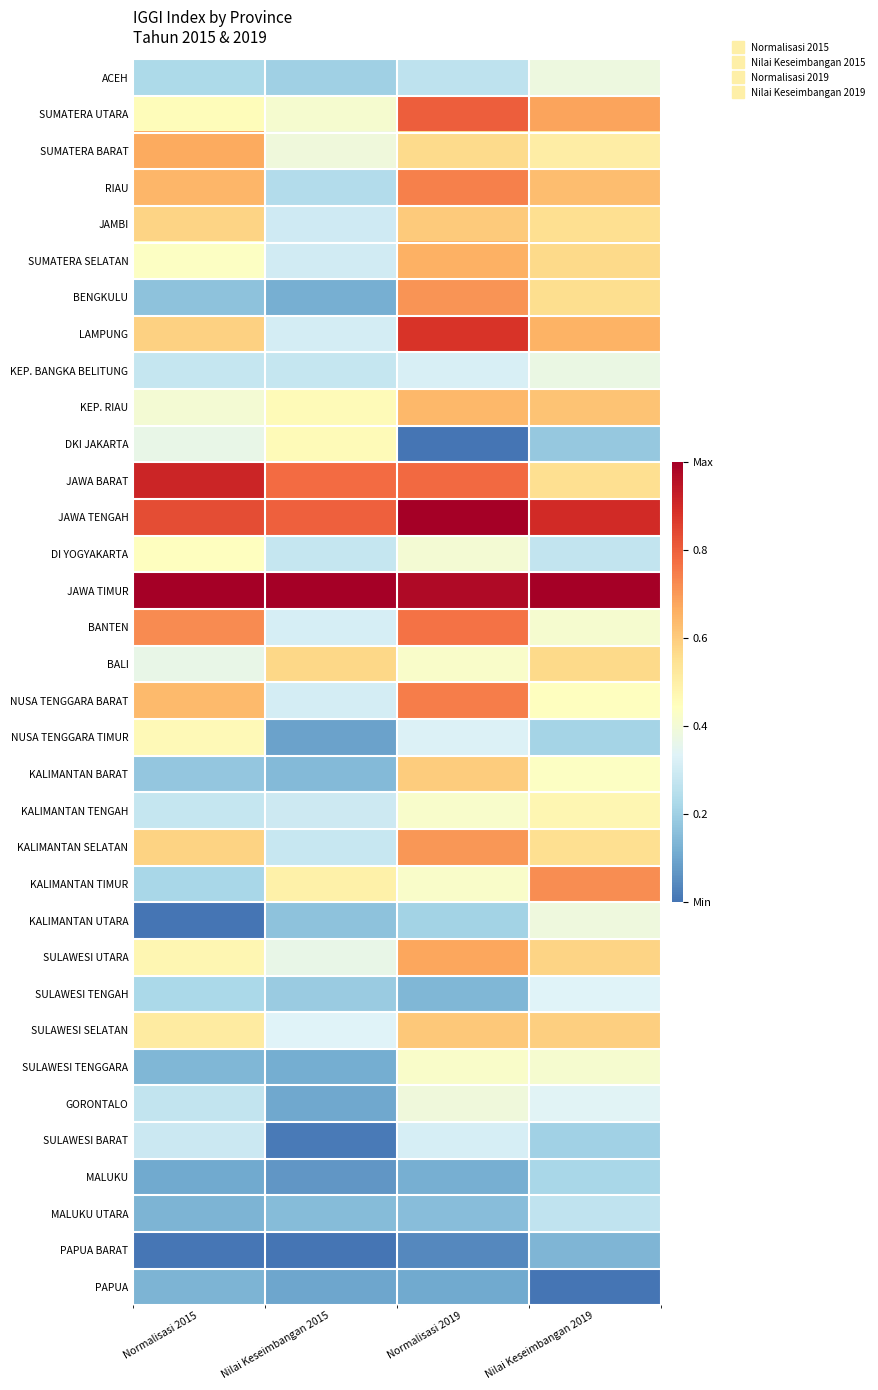

Reading left to right, what are all the values shown in this chart?

ACEH: Normalisasi 2015=0.2	Nilai Keseimbangan 2015=0.2	Normalisasi 2019=0.3	Nilai Keseimbangan 2019=0.4
SUMATERA UTARA: Normalisasi 2015=0.5	Nilai Keseimbangan 2015=0.4	Normalisasi 2019=0.8	Nilai Keseimbangan 2019=0.7
SUMATERA BARAT: Normalisasi 2015=0.7	Nilai Keseimbangan 2015=0.4	Normalisasi 2019=0.6	Nilai Keseimbangan 2019=0.5
RIAU: Normalisasi 2015=0.6	Nilai Keseimbangan 2015=0.2	Normalisasi 2019=0.7	Nilai Keseimbangan 2019=0.6
JAMBI: Normalisasi 2015=0.6	Nilai Keseimbangan 2015=0.3	Normalisasi 2019=0.6	Nilai Keseimbangan 2019=0.6
SUMATERA SELATAN: Normalisasi 2015=0.4	Nilai Keseimbangan 2015=0.3	Normalisasi 2019=0.7	Nilai Keseimbangan 2019=0.6
BENGKULU: Normalisasi 2015=0.2	Nilai Keseimbangan 2015=0.1	Normalisasi 2019=0.7	Nilai Keseimbangan 2019=0.6
LAMPUNG: Normalisasi 2015=0.6	Nilai Keseimbangan 2015=0.3	Normalisasi 2019=0.9	Nilai Keseimbangan 2019=0.7
KEP. BANGKA BELITUNG: Normalisasi 2015=0.3	Nilai Keseimbangan 2015=0.3	Normalisasi 2019=0.3	Nilai Keseimbangan 2019=0.4
KEP. RIAU: Normalisasi 2015=0.4	Nilai Keseimbangan 2015=0.5	Normalisasi 2019=0.6	Nilai Keseimbangan 2019=0.6
DKI JAKARTA: Normalisasi 2015=0.4	Nilai Keseimbangan 2015=0.5	Normalisasi 2019=0.0	Nilai Keseimbangan 2019=0.2
JAWA BARAT: Normalisasi 2015=0.9	Nilai Keseimbangan 2015=0.8	Normalisasi 2019=0.8	Nilai Keseimbangan 2019=0.6
JAWA TENGAH: Normalisasi 2015=0.8	Nilai Keseimbangan 2015=0.8	Normalisasi 2019=1.0	Nilai Keseimbangan 2019=0.9
DI YOGYAKARTA: Normalisasi 2015=0.4	Nilai Keseimbangan 2015=0.3	Normalisasi 2019=0.4	Nilai Keseimbangan 2019=0.3
JAWA TIMUR: Normalisasi 2015=1.0	Nilai Keseimbangan 2015=1.0	Normalisasi 2019=1.0	Nilai Keseimbangan 2019=1.0
BANTEN: Normalisasi 2015=0.7	Nilai Keseimbangan 2015=0.3	Normalisasi 2019=0.8	Nilai Keseimbangan 2019=0.4
BALI: Normalisasi 2015=0.4	Nilai Keseimbangan 2015=0.6	Normalisasi 2019=0.4	Nilai Keseimbangan 2019=0.6
NUSA TENGGARA BARAT: Normalisasi 2015=0.6	Nilai Keseimbangan 2015=0.3	Normalisasi 2019=0.7	Nilai Keseimbangan 2019=0.4
NUSA TENGGARA TIMUR: Normalisasi 2015=0.5	Nilai Keseimbangan 2015=0.1	Normalisasi 2019=0.3	Nilai Keseimbangan 2019=0.2
KALIMANTAN BARAT: Normalisasi 2015=0.2	Nilai Keseimbangan 2015=0.1	Normalisasi 2019=0.6	Nilai Keseimbangan 2019=0.4
KALIMANTAN TENGAH: Normalisasi 2015=0.3	Nilai Keseimbangan 2015=0.3	Normalisasi 2019=0.4	Nilai Keseimbangan 2019=0.5
KALIMANTAN SELATAN: Normalisasi 2015=0.6	Nilai Keseimbangan 2015=0.3	Normalisasi 2019=0.7	Nilai Keseimbangan 2019=0.6
KALIMANTAN TIMUR: Normalisasi 2015=0.2	Nilai Keseimbangan 2015=0.5	Normalisasi 2019=0.4	Nilai Keseimbangan 2019=0.7
KALIMANTAN UTARA: Normalisasi 2015=0.0	Nilai Keseimbangan 2015=0.2	Normalisasi 2019=0.2	Nilai Keseimbangan 2019=0.4
SULAWESI UTARA: Normalisasi 2015=0.5	Nilai Keseimbangan 2015=0.4	Normalisasi 2019=0.7	Nilai Keseimbangan 2019=0.6
SULAWESI TENGAH: Normalisasi 2015=0.2	Nilai Keseimbangan 2015=0.2	Normalisasi 2019=0.1	Nilai Keseimbangan 2019=0.3
SULAWESI SELATAN: Normalisasi 2015=0.5	Nilai Keseimbangan 2015=0.3	Normalisasi 2019=0.6	Nilai Keseimbangan 2019=0.6
SULAWESI TENGGARA: Normalisasi 2015=0.1	Nilai Keseimbangan 2015=0.1	Normalisasi 2019=0.4	Nilai Keseimbangan 2019=0.4
GORONTALO: Normalisasi 2015=0.3	Nilai Keseimbangan 2015=0.1	Normalisasi 2019=0.4	Nilai Keseimbangan 2019=0.3
SULAWESI BARAT: Normalisasi 2015=0.3	Nilai Keseimbangan 2015=0.0	Normalisasi 2019=0.3	Nilai Keseimbangan 2019=0.2
MALUKU: Normalisasi 2015=0.1	Nilai Keseimbangan 2015=0.1	Normalisasi 2019=0.1	Nilai Keseimbangan 2019=0.2
MALUKU UTARA: Normalisasi 2015=0.1	Nilai Keseimbangan 2015=0.1	Normalisasi 2019=0.2	Nilai Keseimbangan 2019=0.3
PAPUA BARAT: Normalisasi 2015=0.0	Nilai Keseimbangan 2015=0.0	Normalisasi 2019=0.0	Nilai Keseimbangan 2019=0.1
PAPUA: Normalisasi 2015=0.1	Nilai Keseimbangan 2015=0.1	Normalisasi 2019=0.1	Nilai Keseimbangan 2019=0.0